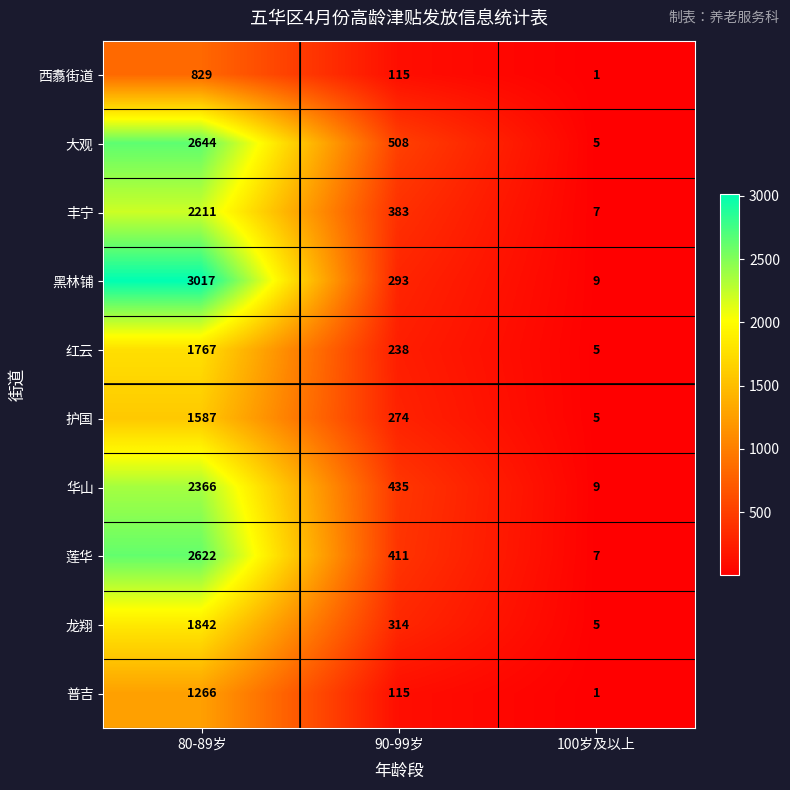

Which series has the largest total across all categories?

黑林铺